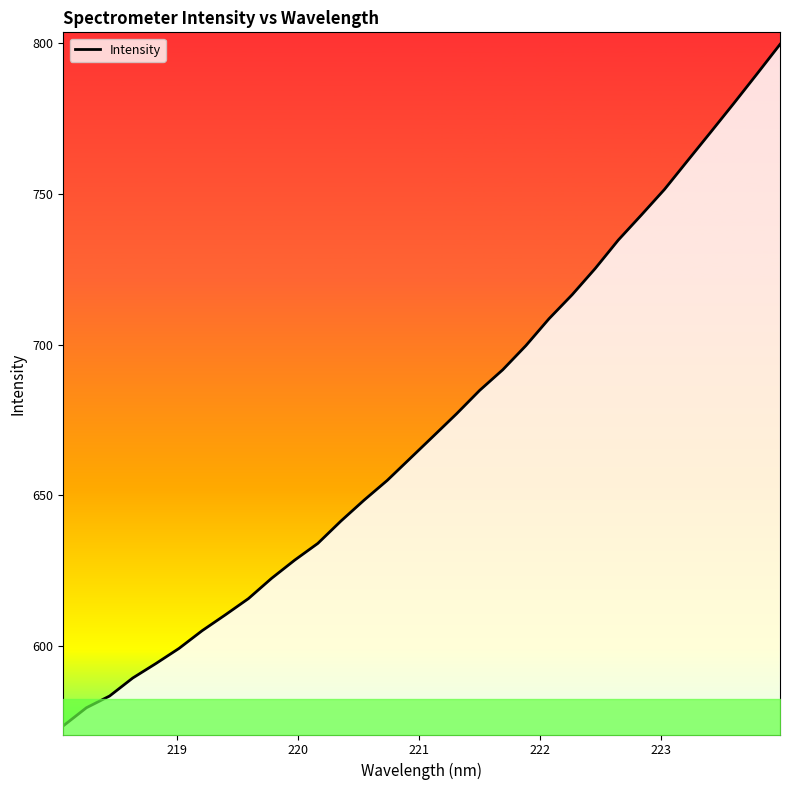

What is the minimum value shown in the chart?

573.4